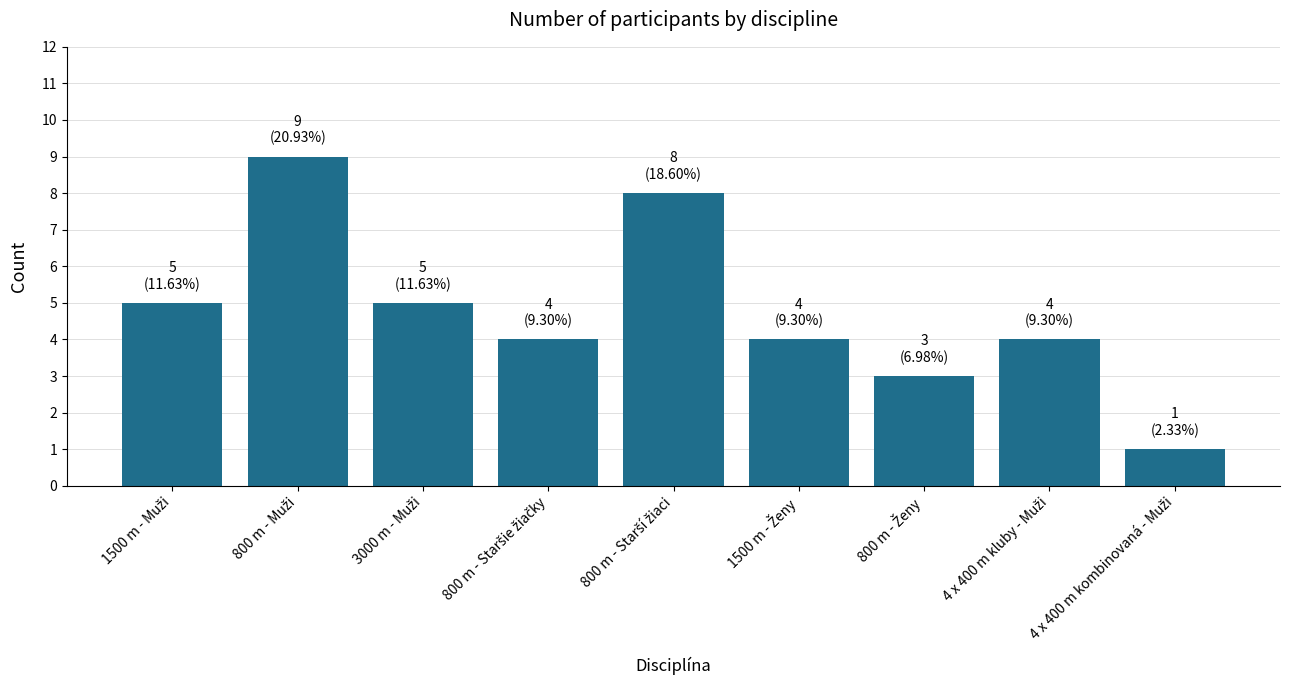

What is the greatest value displayed?

9